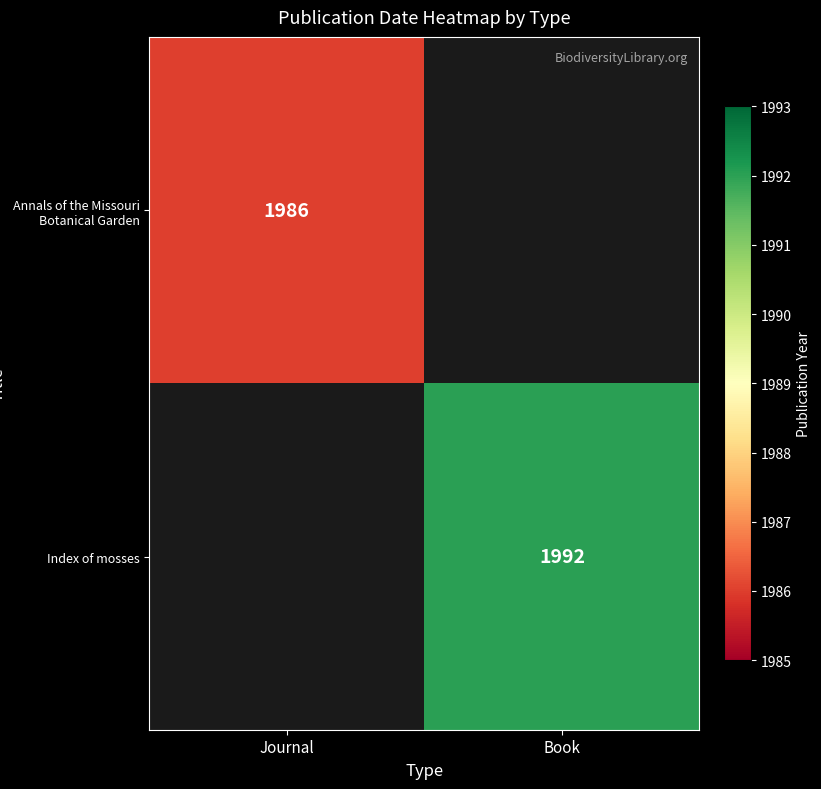

The value of Annals of the Missouri Botanical Garden at Journal is 3064. True or false?

False